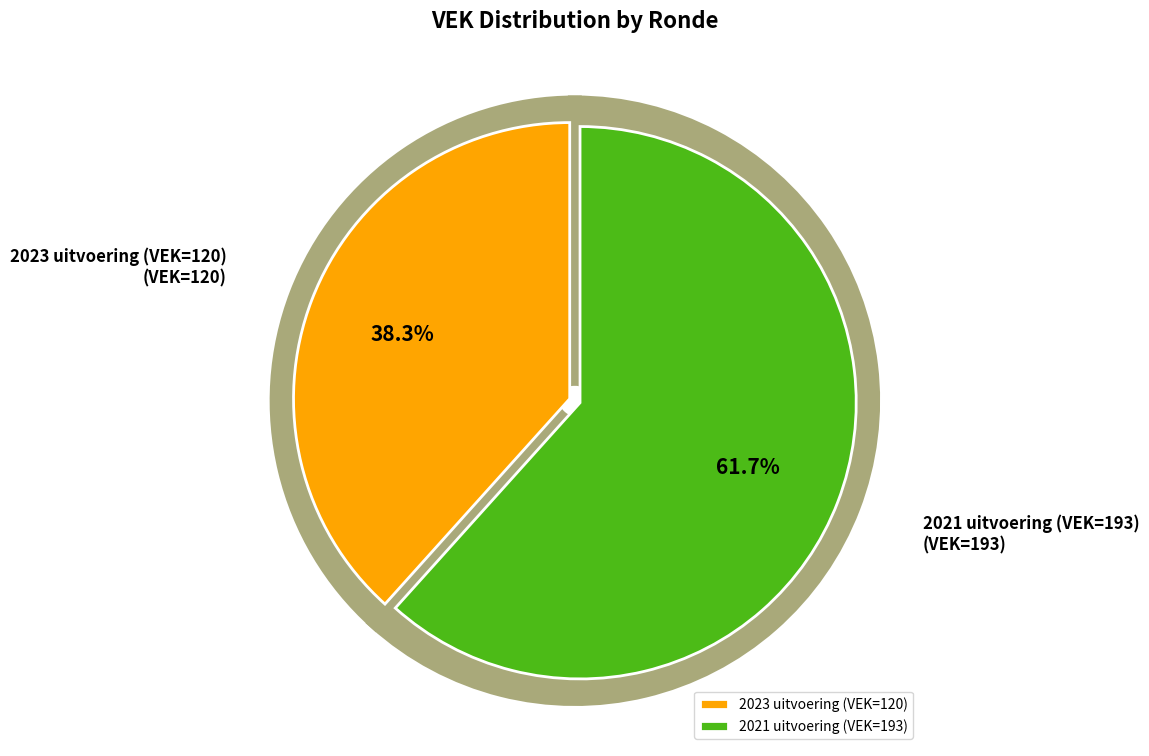

Which slice is the smallest?

2023 uitvoering (VEK=120)